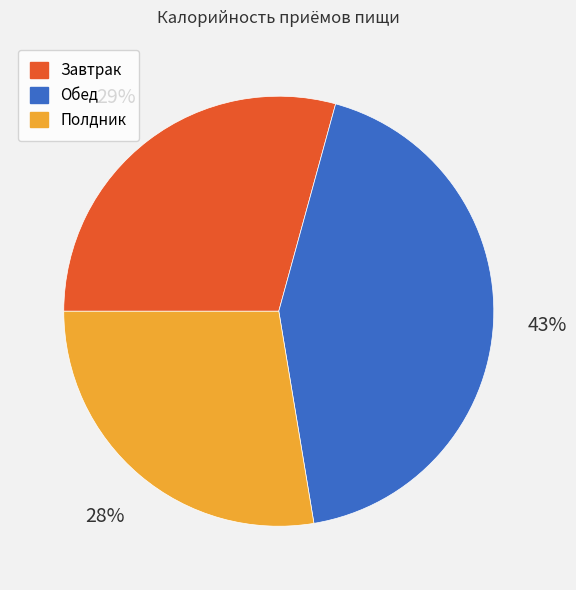

Between Обед and Завтрак, which is larger?

Обед